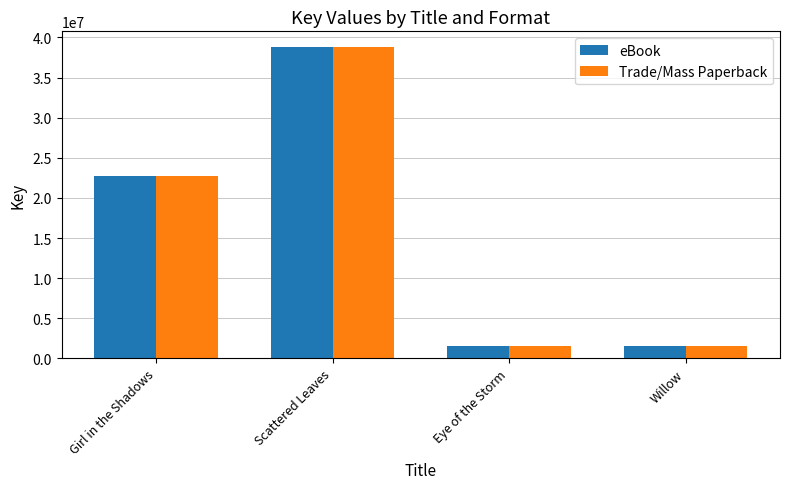

Where is eBook nearest to the value 20192040?

Girl in the Shadows